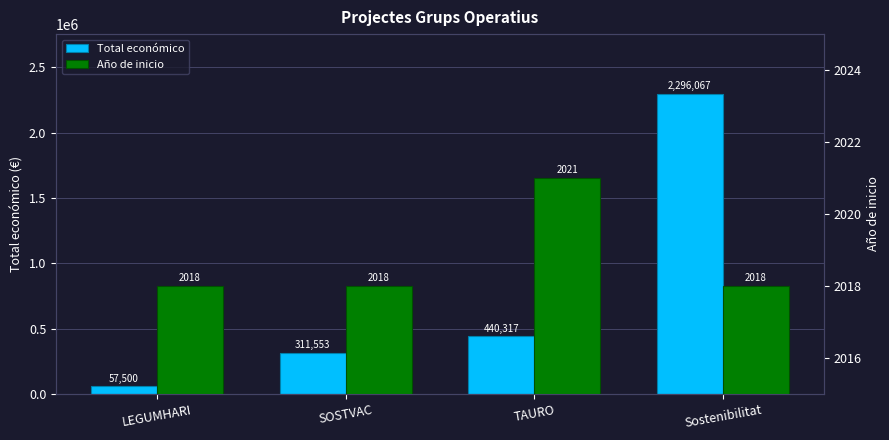

Which category has the lowest value in the Año de inicio series?

LEGUMHARI